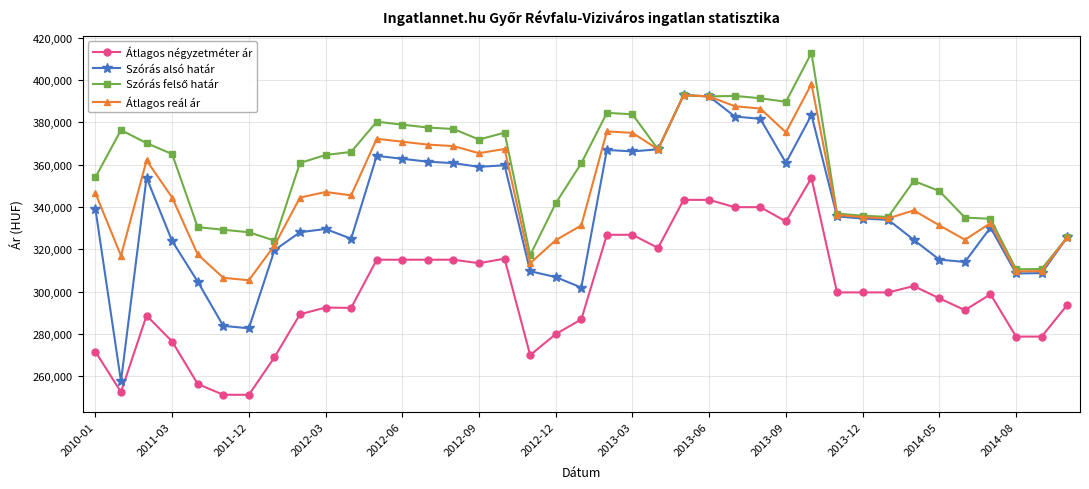

What is the smallest value displayed?

251169